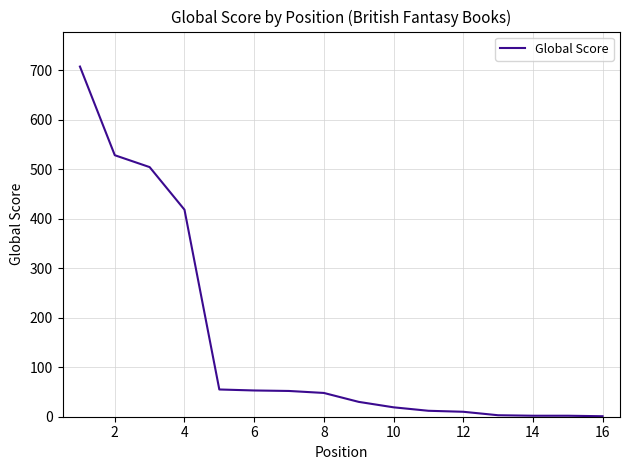

What is the greatest value displayed?

707